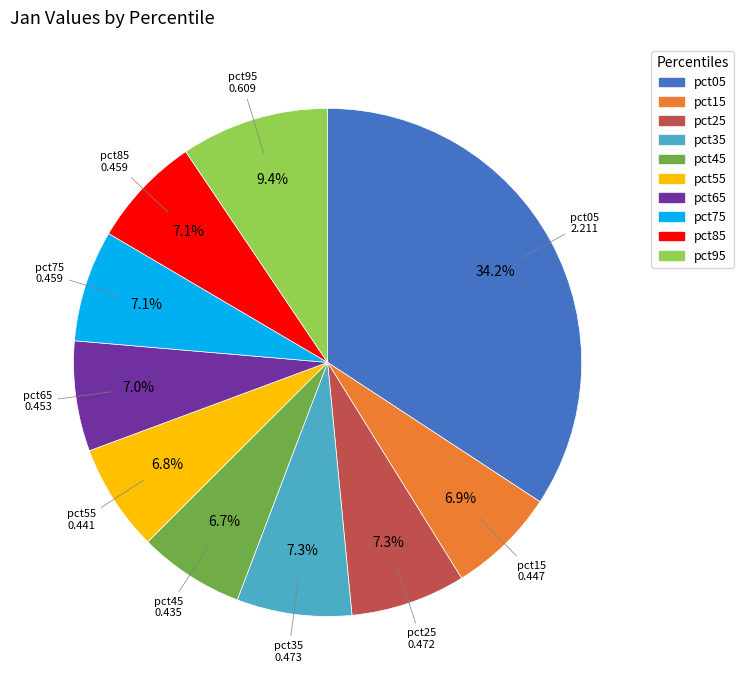

Does any single category account for the majority?

No